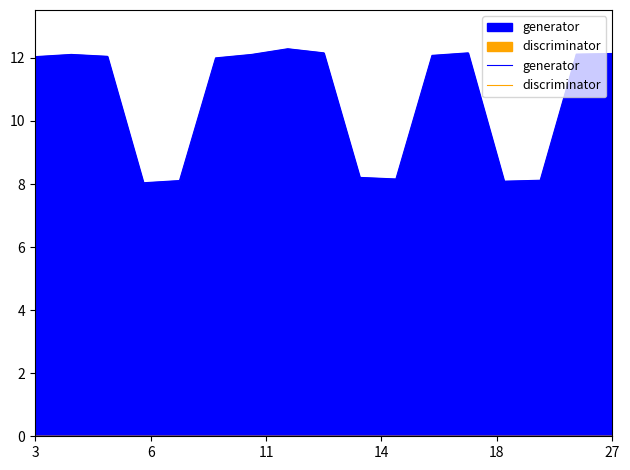

Between 9 and 8, which is larger?

8